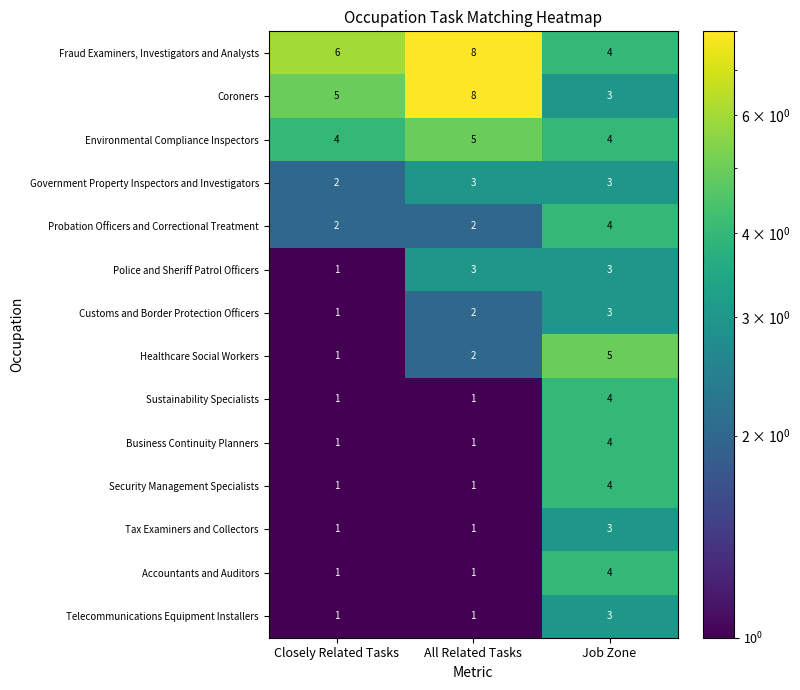

Count the number of data series in this chart.

14